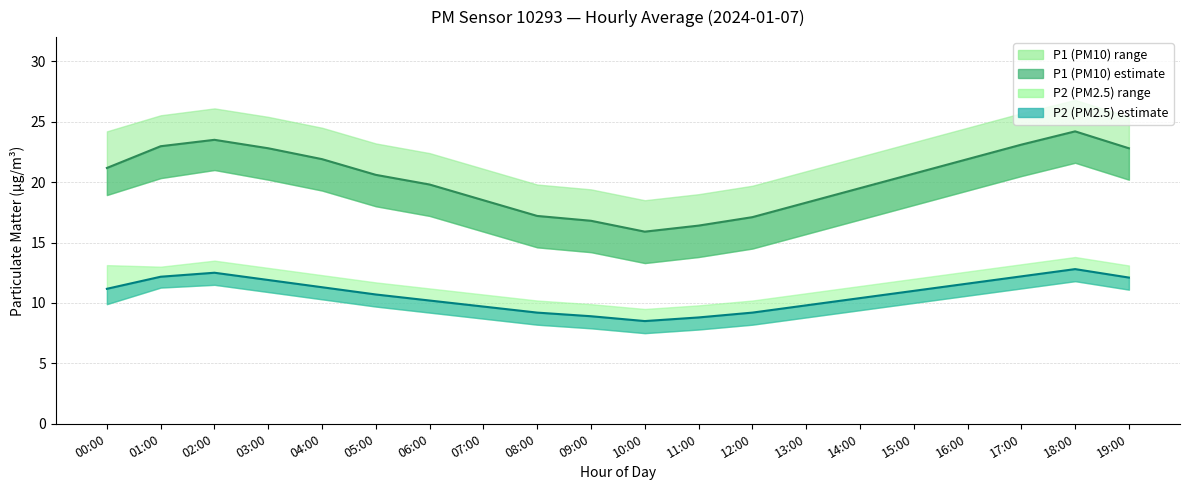

What is the average value of the P1_lower series?

17.7